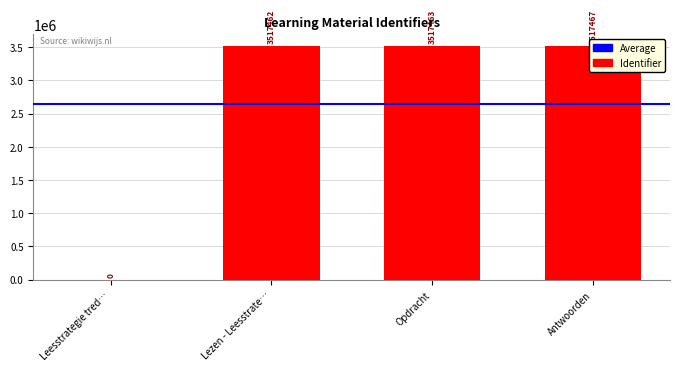

Rank the categories by value from lowest to highest.

Leesstrategie tred…, Lezen - Leesstrate…, Opdracht, Antwoorden